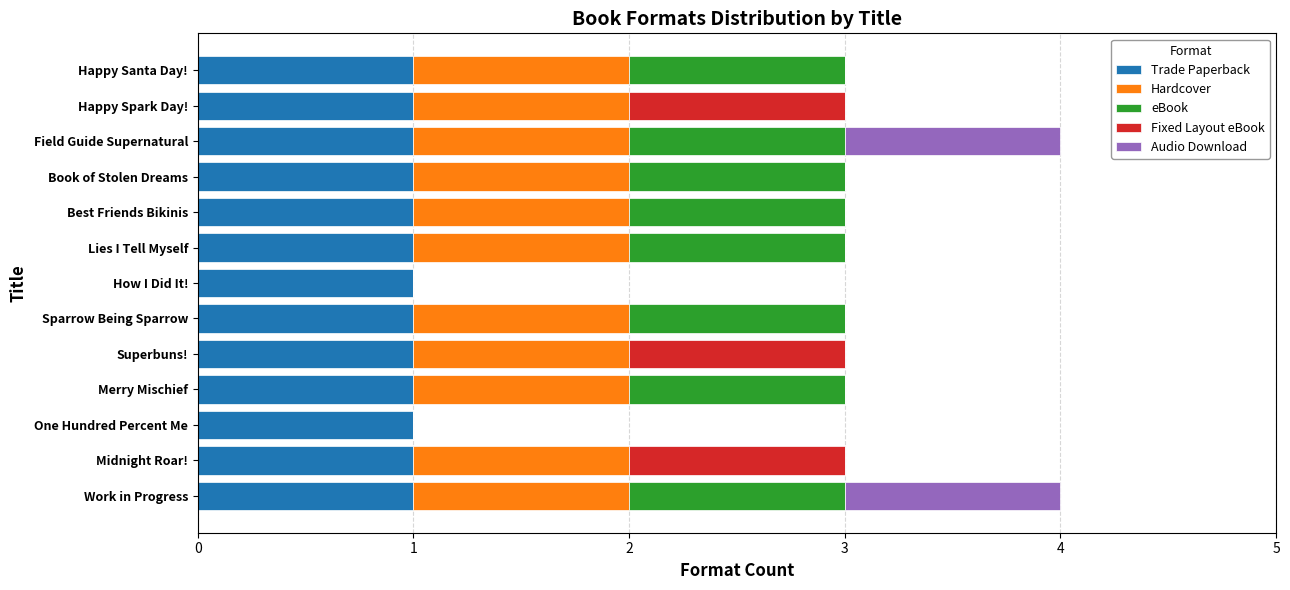

What is the total value across all series at Superbuns!?

3